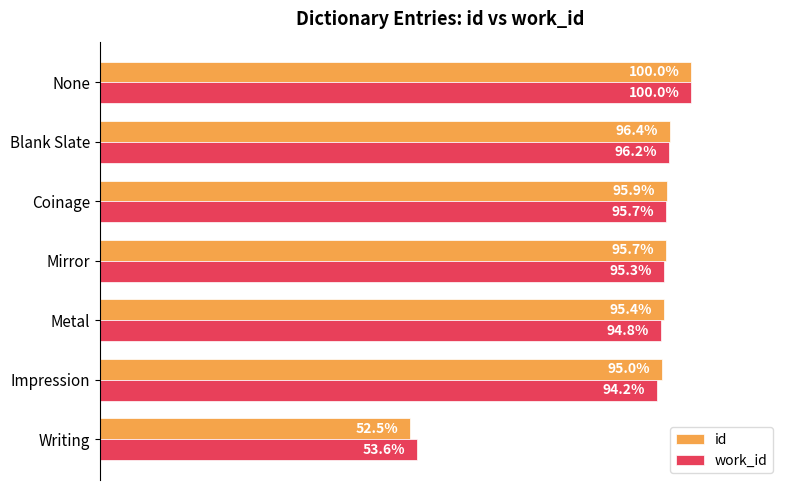

Reading right to left, extract all data points from this chart.

id: 1.0	1.0	1.0	1.0	1.0	1.0	0.5
work_id: 1.0	1.0	1.0	1.0	0.9	0.9	0.5